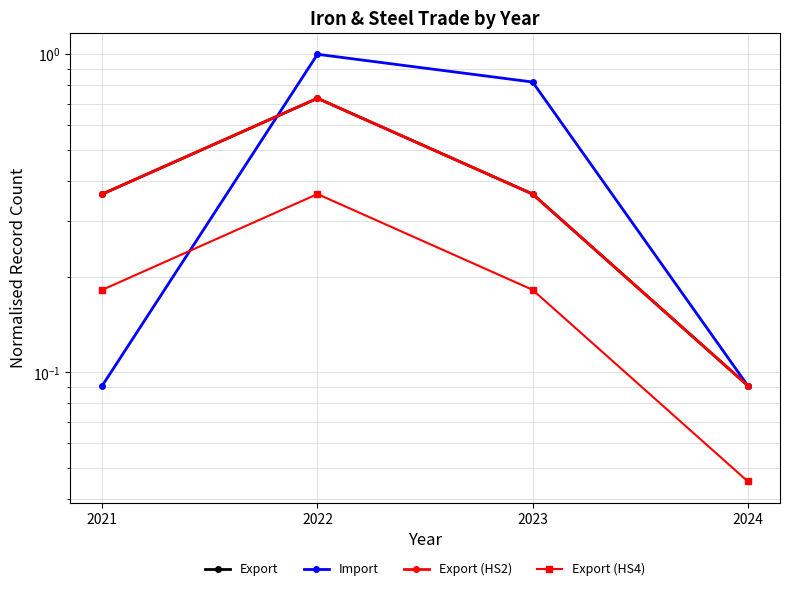

What is the sum of all Export (HS2) values?

1.5